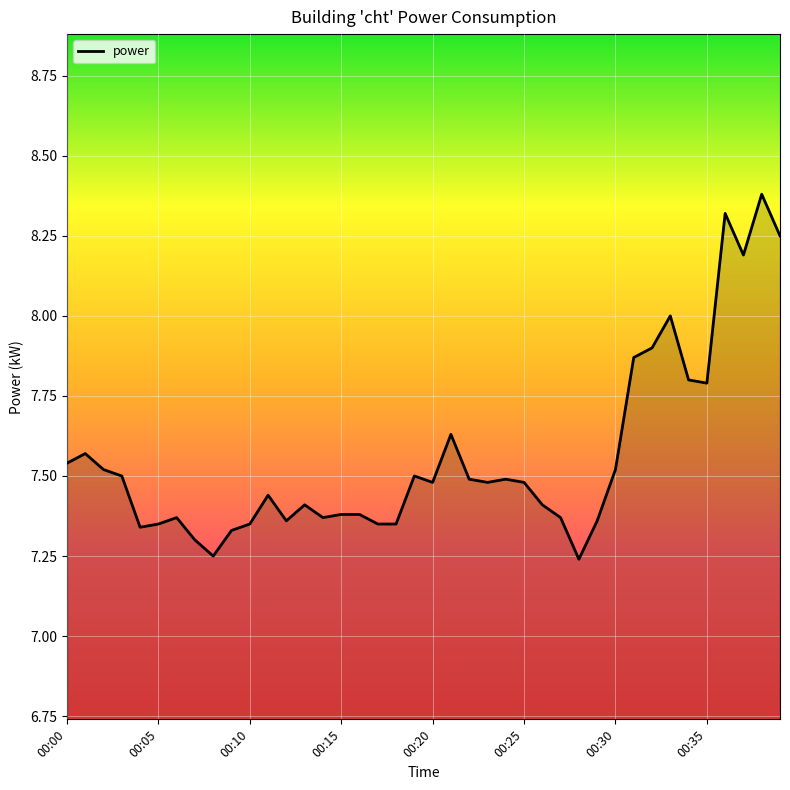

What is the greatest value displayed?

8.4